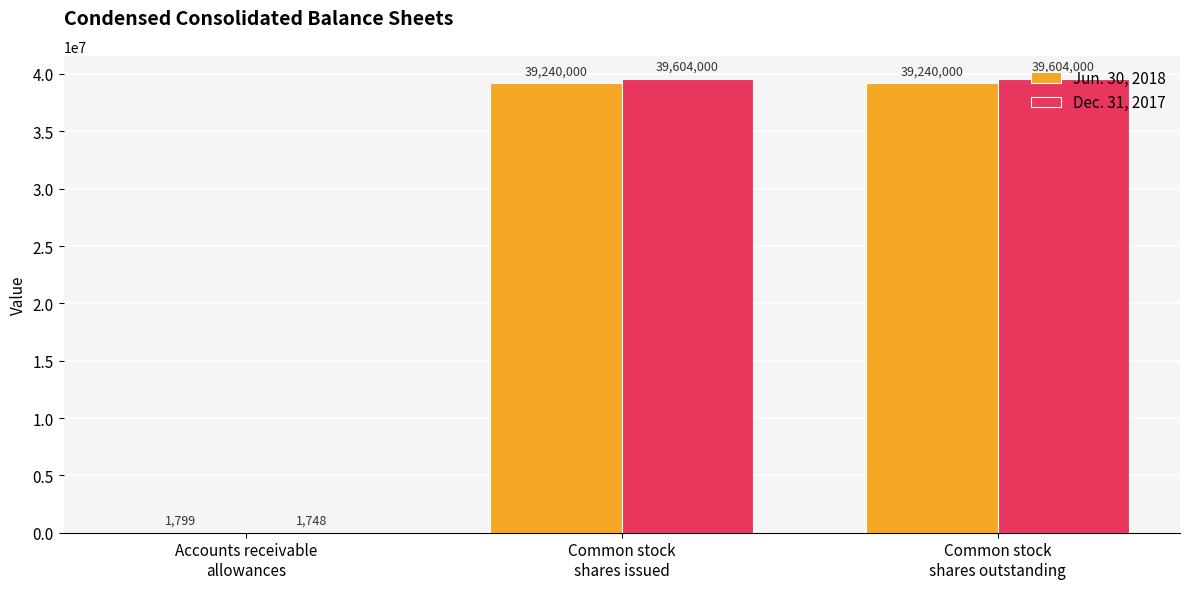

Count the number of categories in the chart.

3